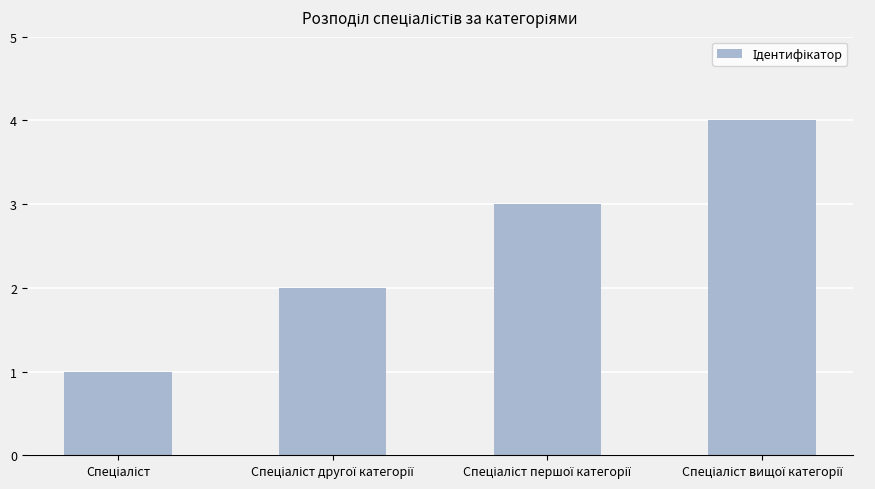

What is the maximum value shown in the chart?

4